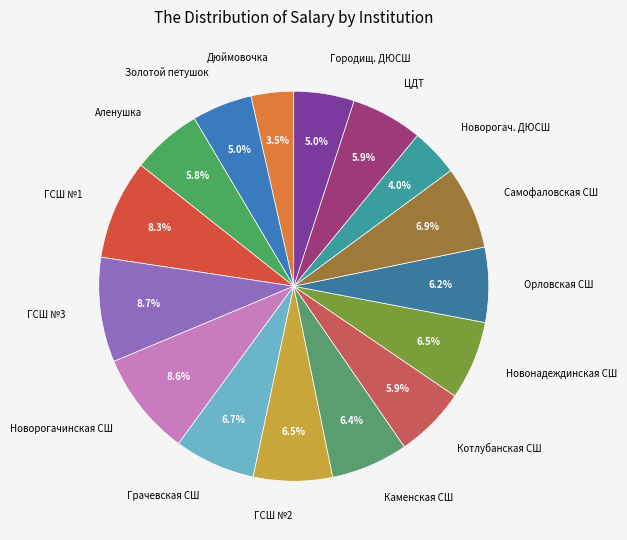

Does any single category account for the majority?

No